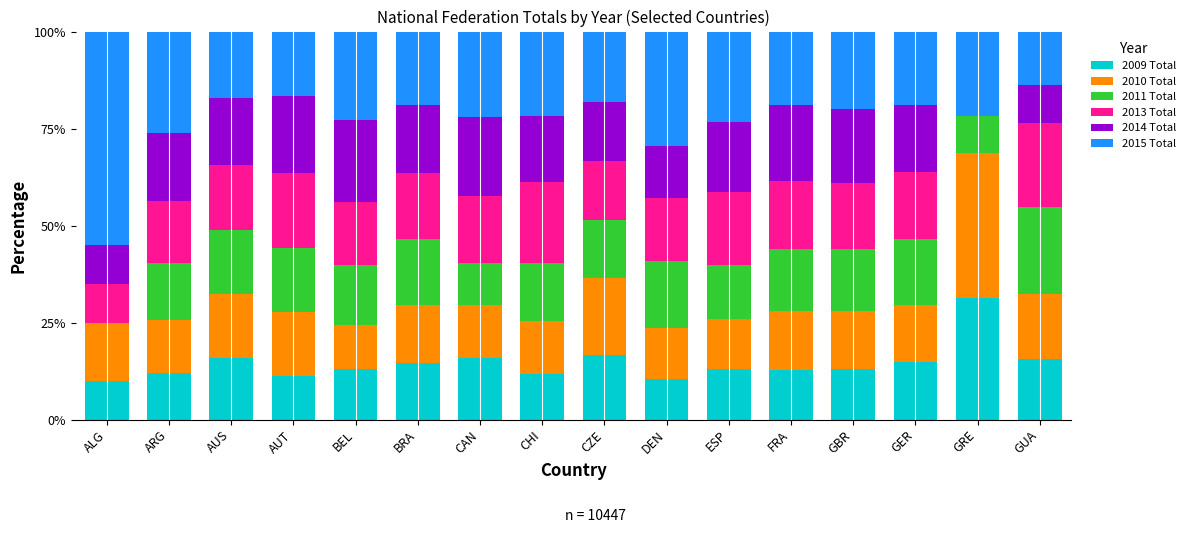

Read the 2009 Total value at CAN.

15.8